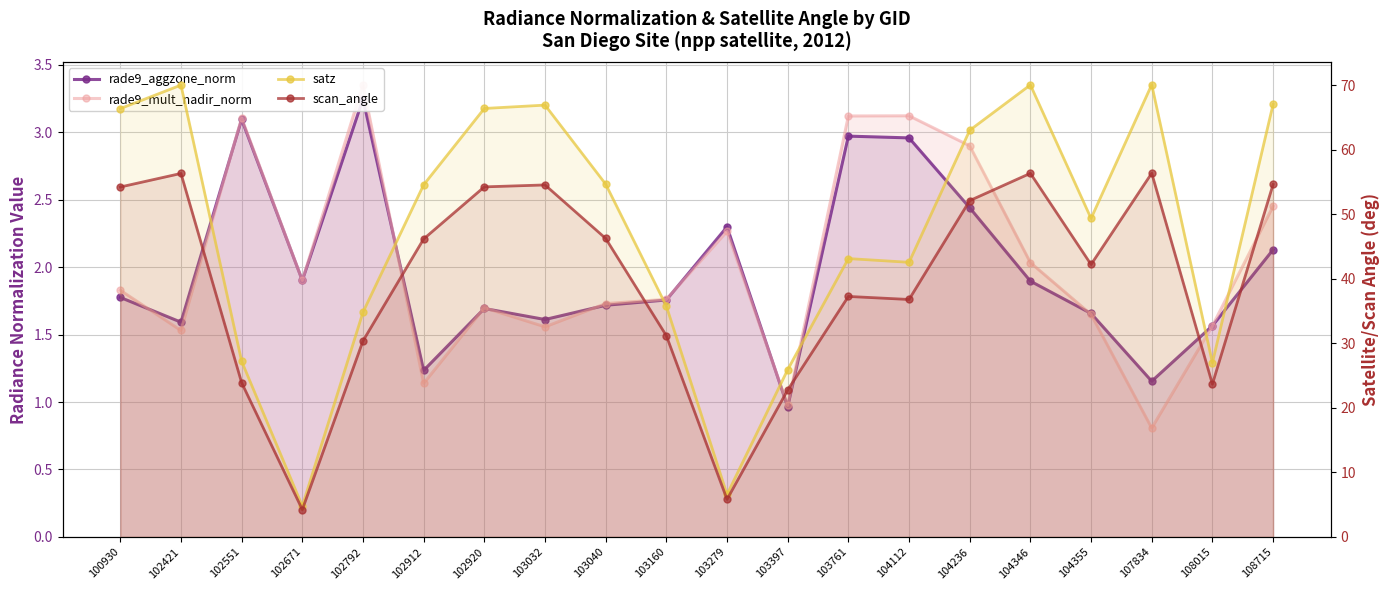

How many data points in rade9_aggzone_norm are less than 1?

1